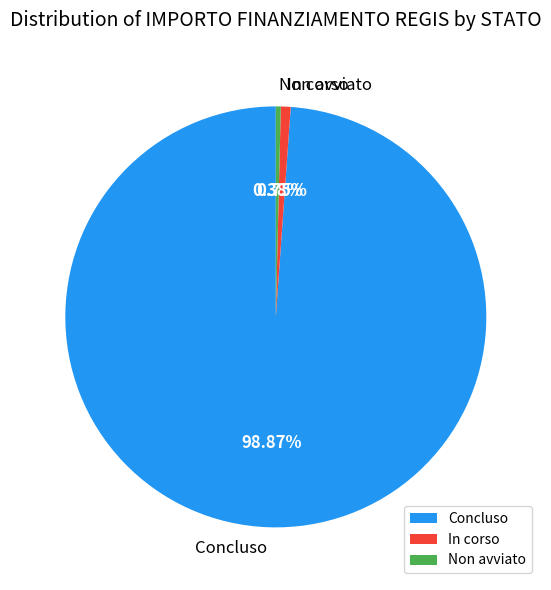

Is the sum of In corso and Concluso greater than half?

Yes